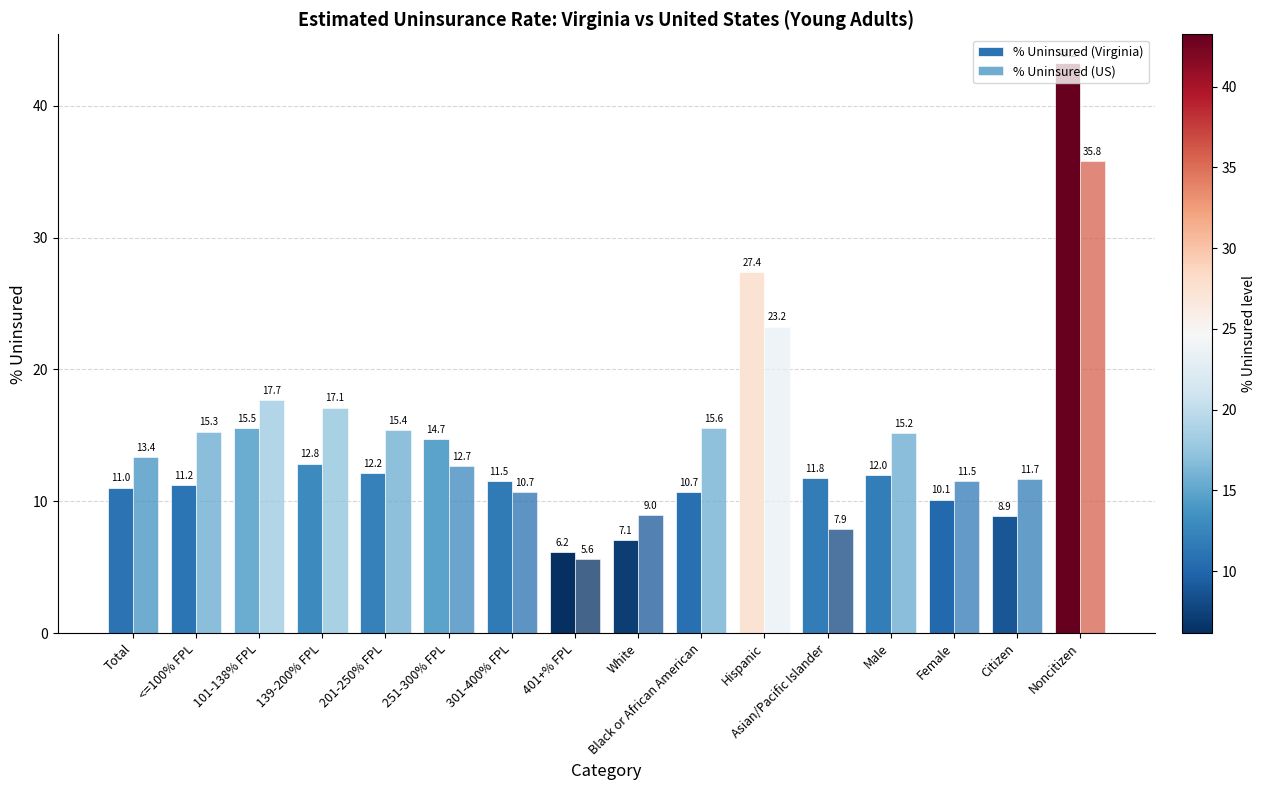

How many data points does each series have?

16